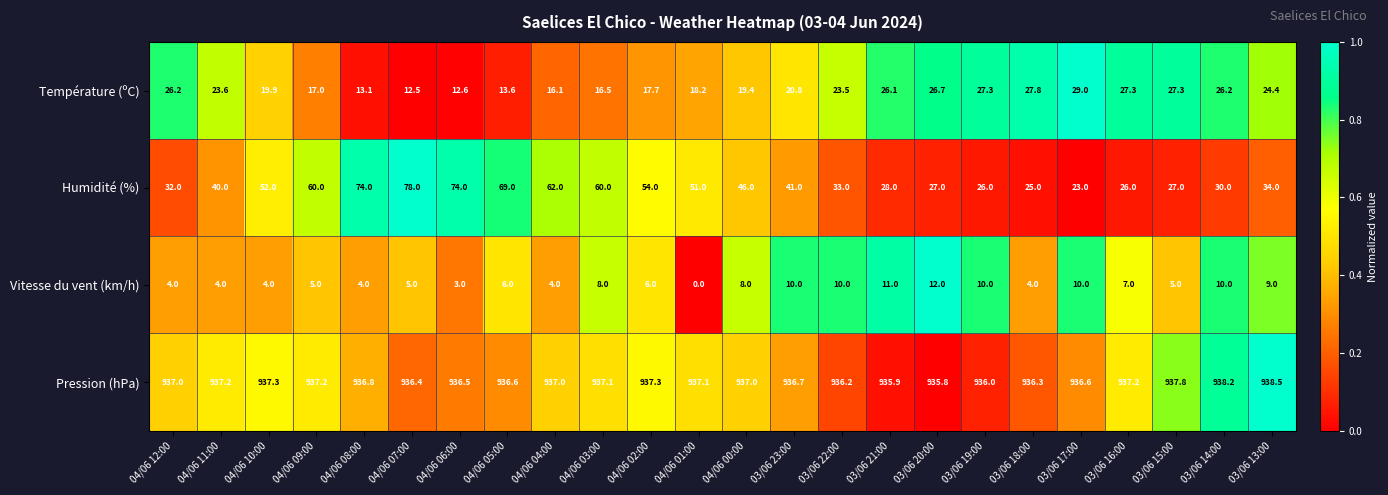

At how many categories does at least one series exceed 0?

24